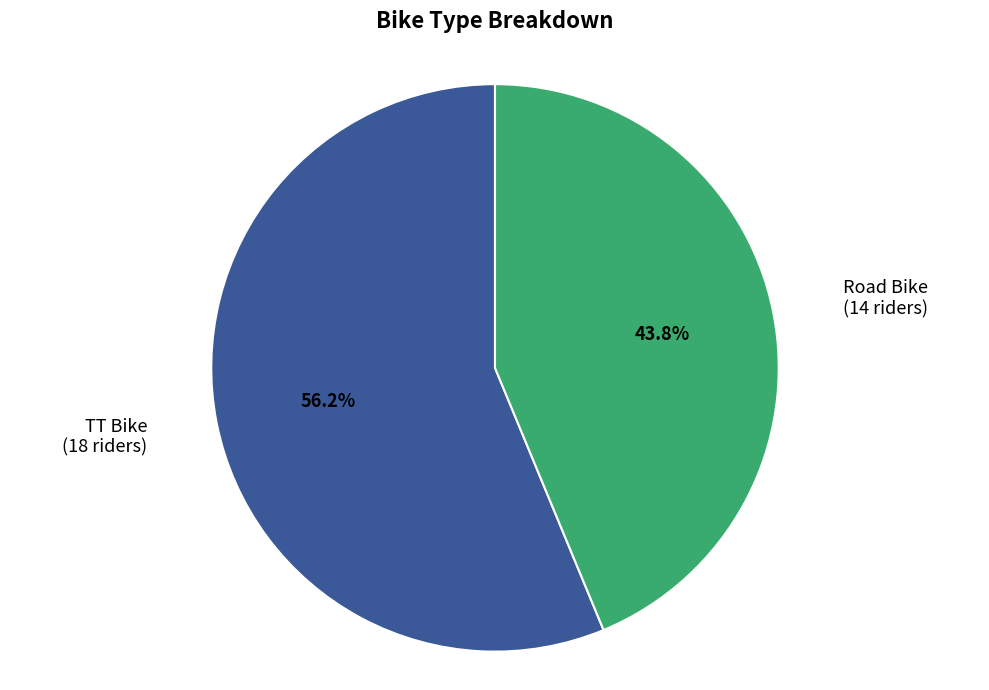

Does any single category account for the majority?

Yes